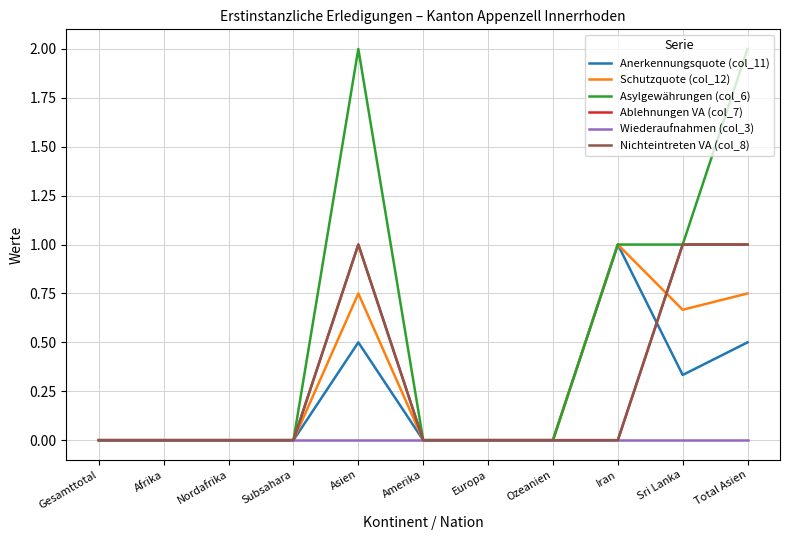

The Schutzquote (col_12) series shows 1.0 at Iran. True or false?

True